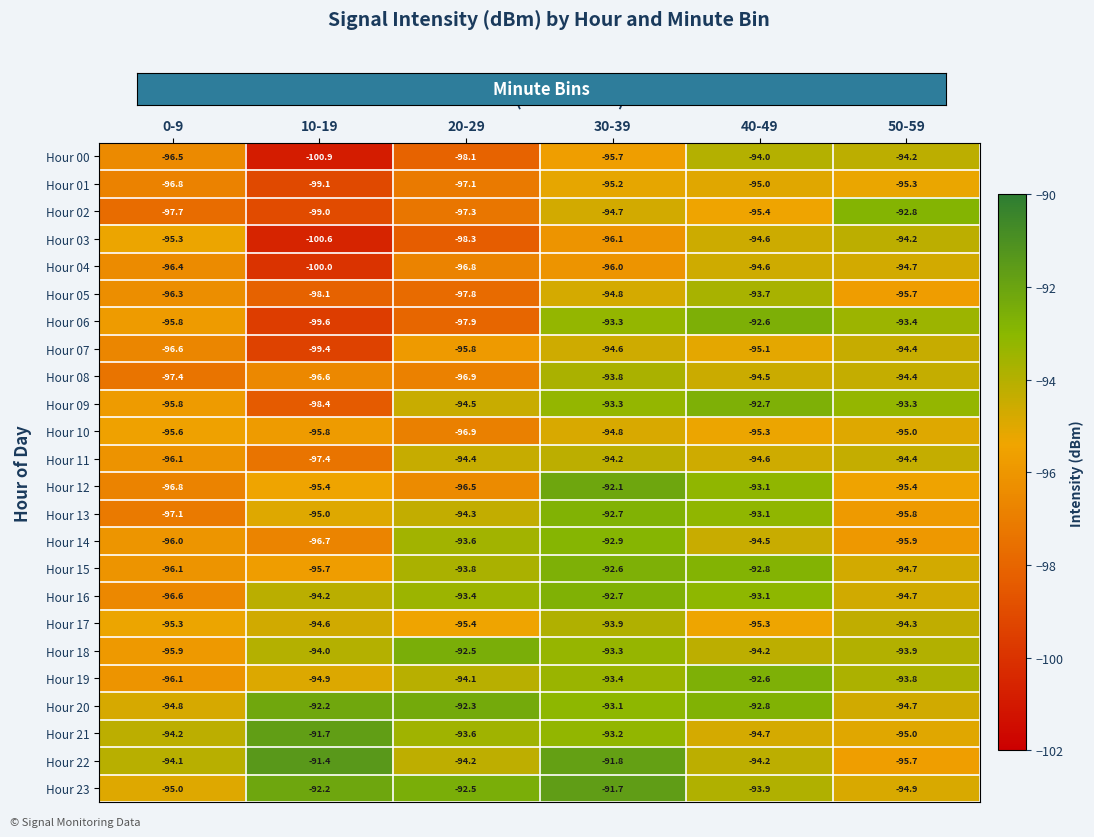

What is the minimum value shown in the chart?

-100.9